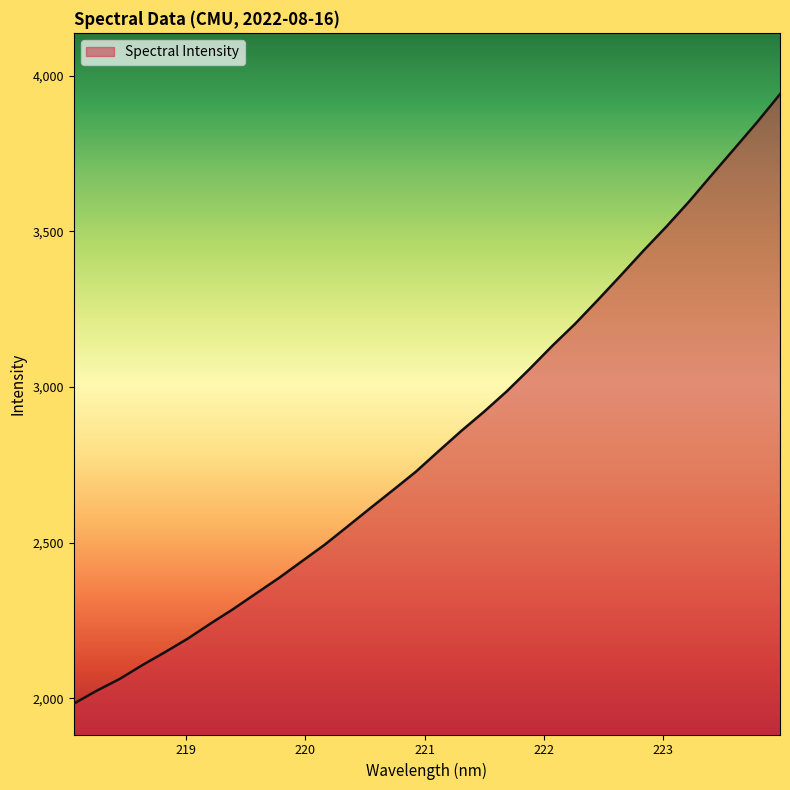

What is the maximum value shown in the chart?

3941.0